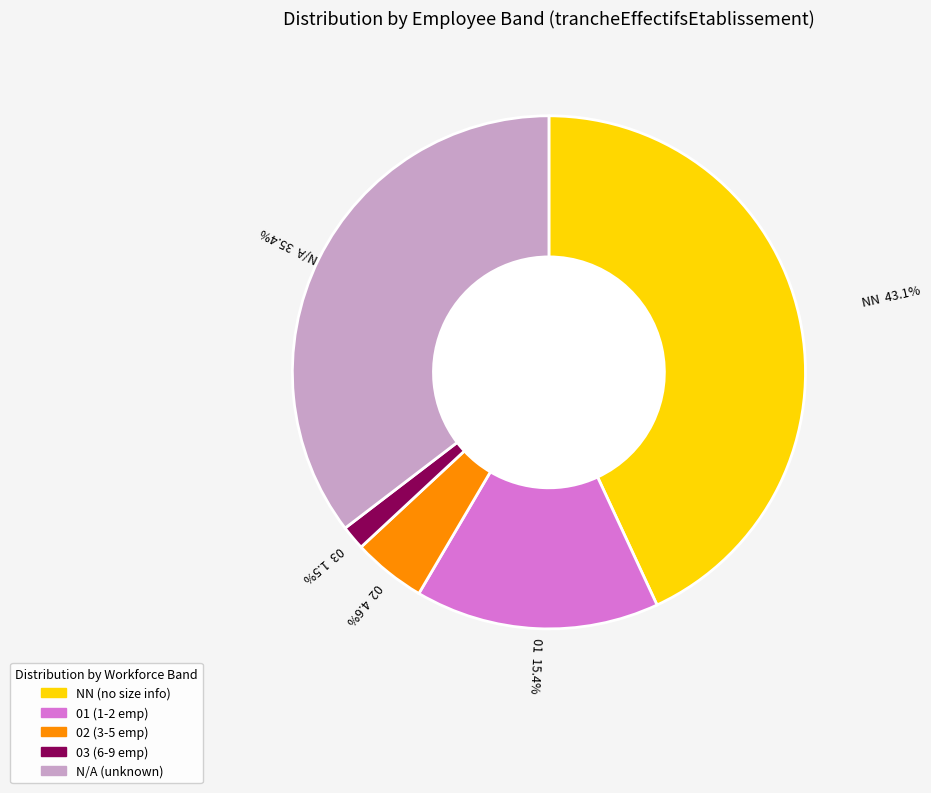

To the nearest percent, what is the difference between the largest and smallest slice percentages?

42%